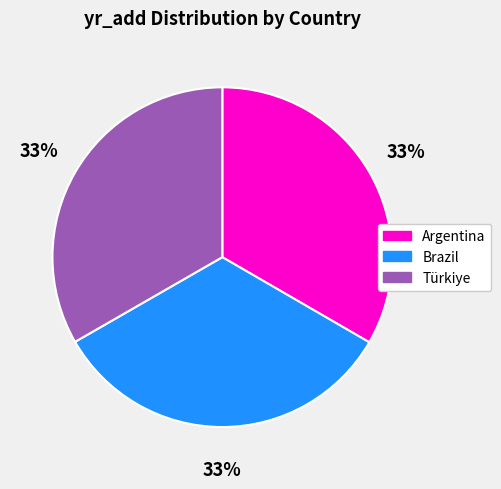

Does Argentina account for over 50% of the chart?

No